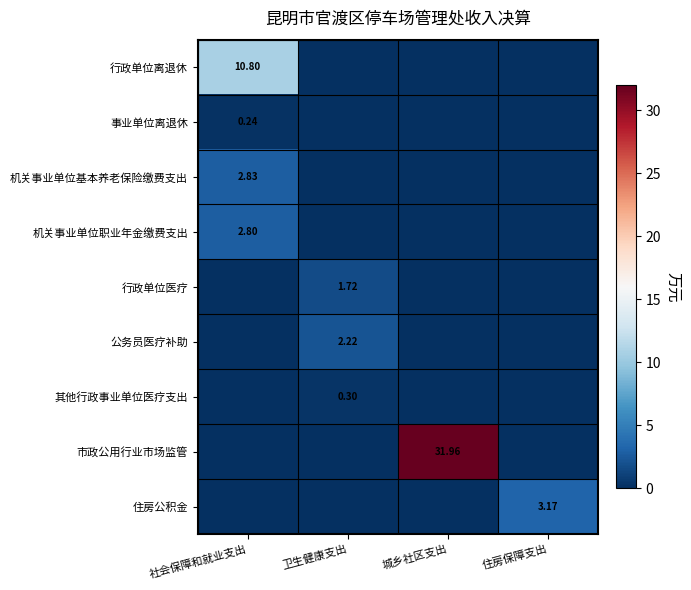

What is the difference between the highest and lowest values at 社会保障和就业支出?

10.8